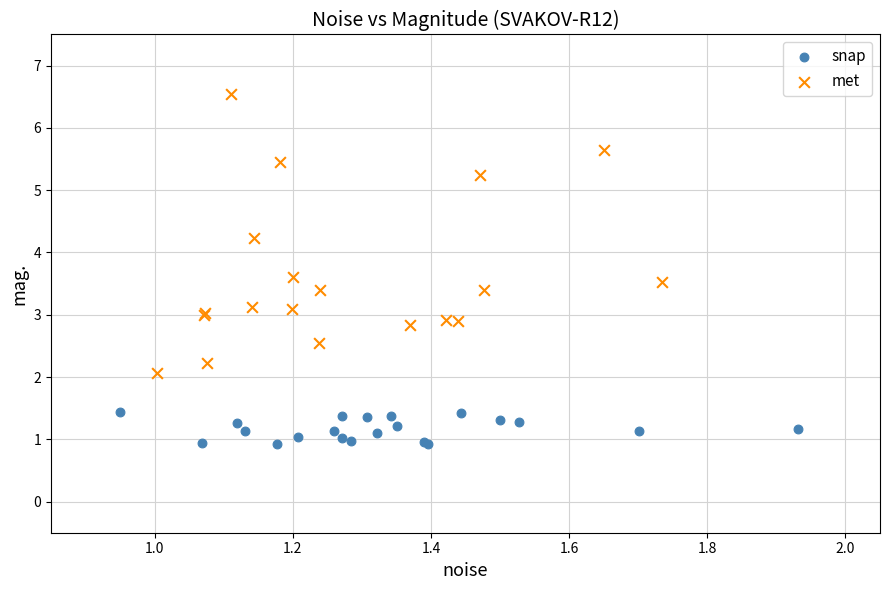

Which series has the widest spread of Y values?

met